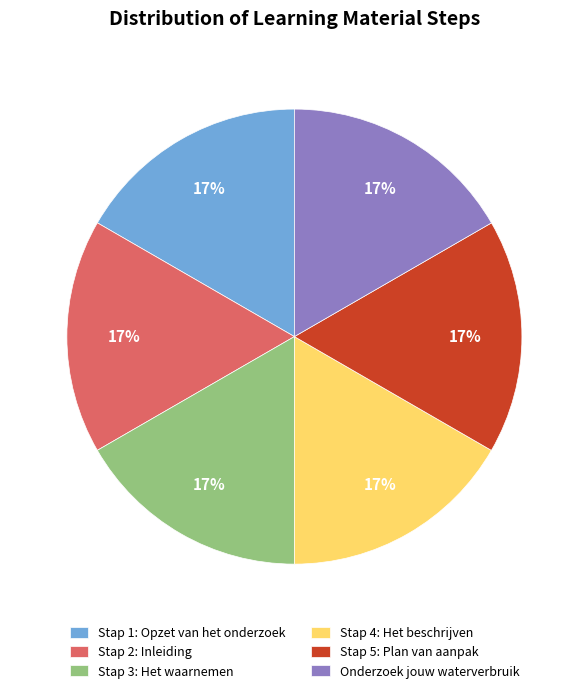

To the nearest percent, what portion does Stap 1: Opzet van het onderzoek represent?

17%